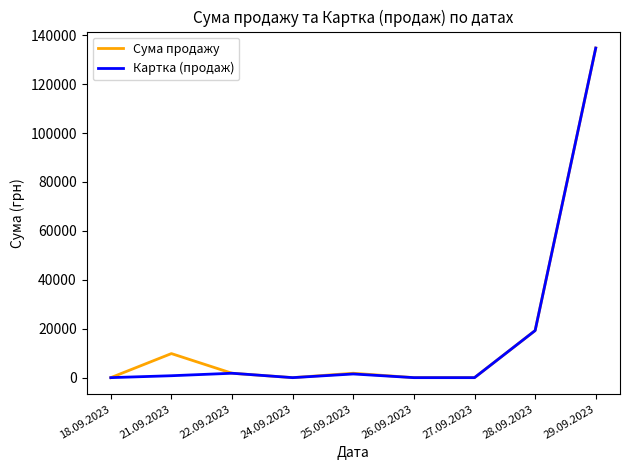

The value of Сума продажу at 29.09.2023 is 188543.7. True or false?

False